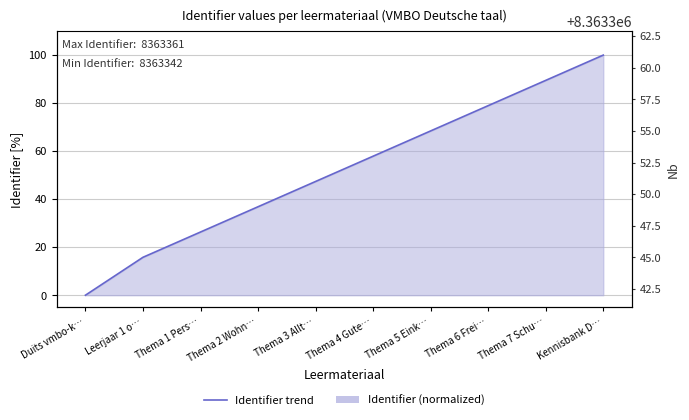

What is the average value?

52.1